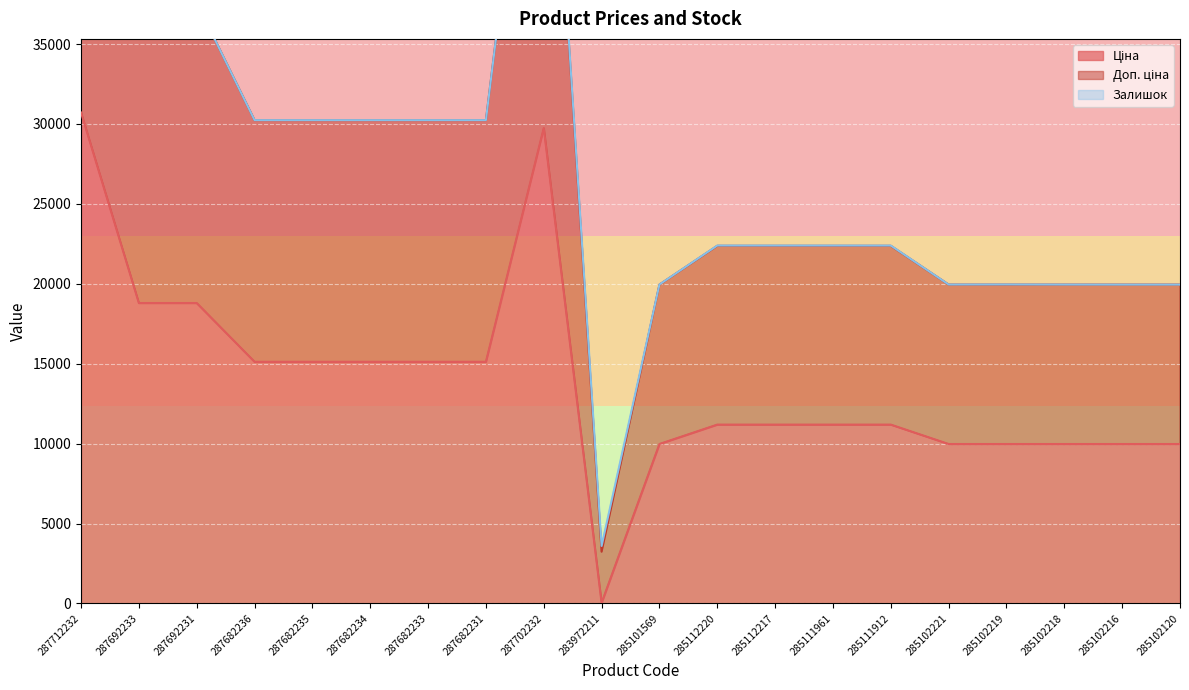

How many lines are shown in the chart?

2